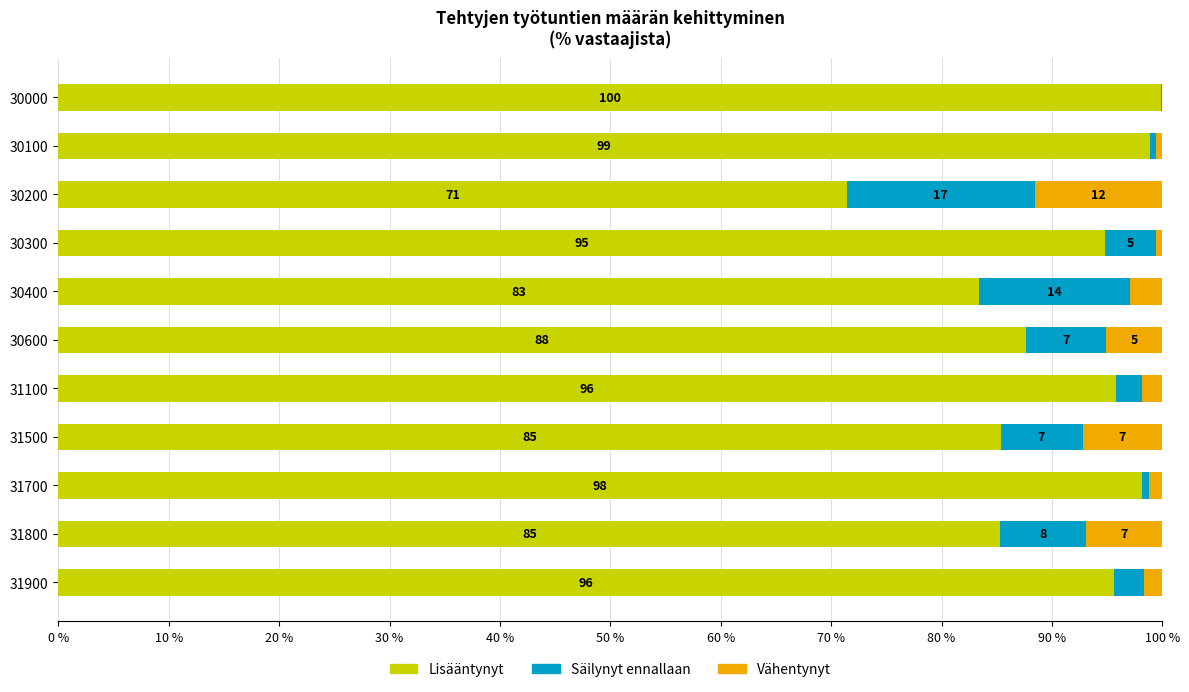

What is the sum of all Lisääntynyt values?

996.2